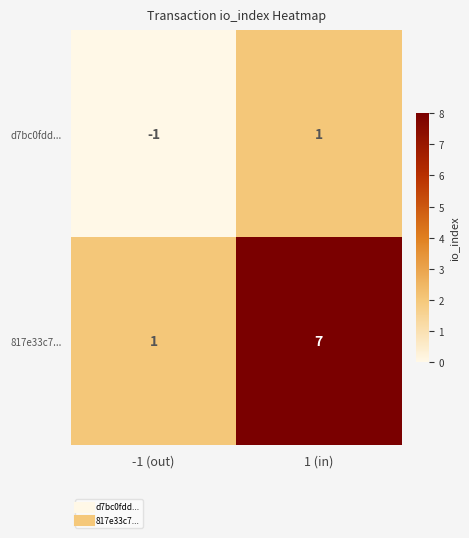

Reading left to right, transcribe all the data shown in this chart.

d7bc0fdd...: -1 (out)=-1	1 (in)=1
817e33c7...: -1 (out)=1	1 (in)=7